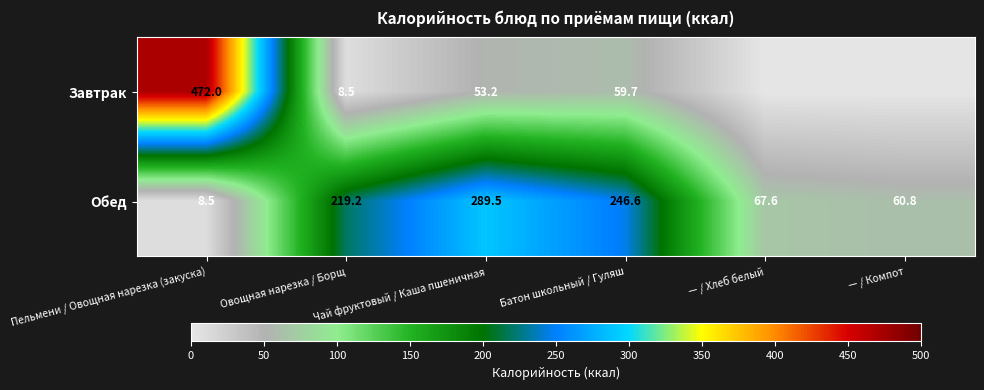

What is the difference between the Обед values at Батон школьный / Гуляш and — / Компот?

185.8